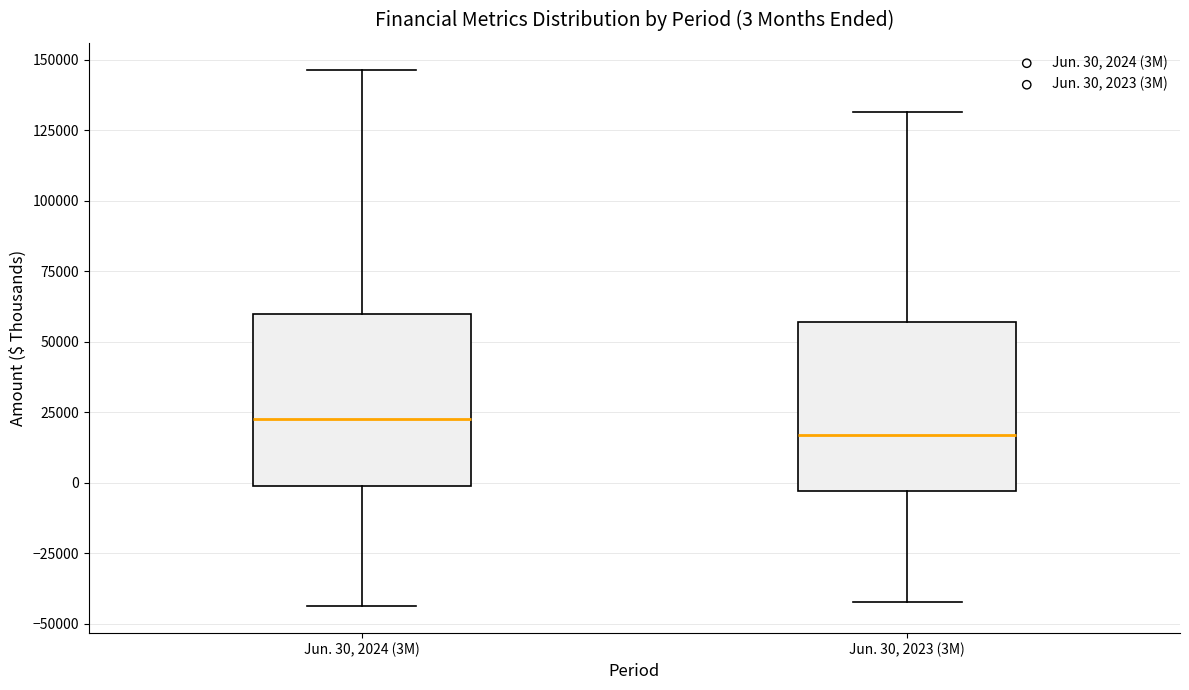

Which box has the lowest median line?

Jun. 30, 2023 (3M)